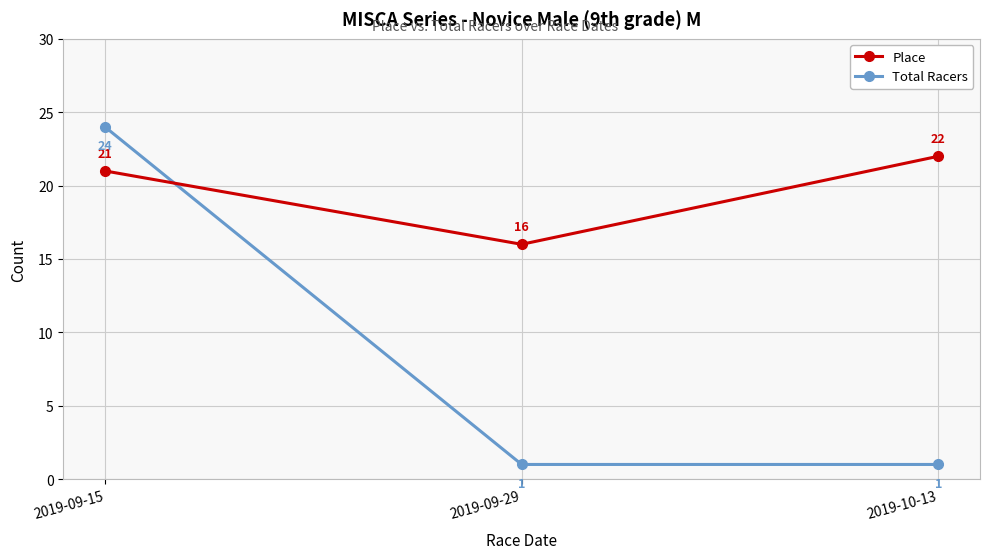

Rank the series by their average value, from lowest to highest.

Total Racers, Place